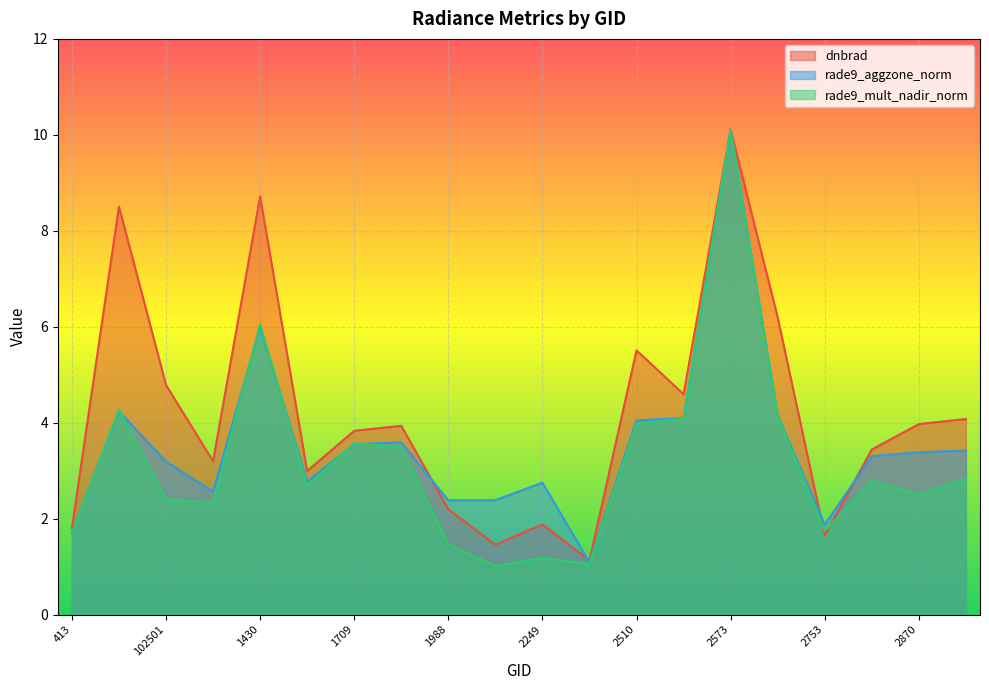

At which label is rade9_mult_nadir_norm closest to 5?

530